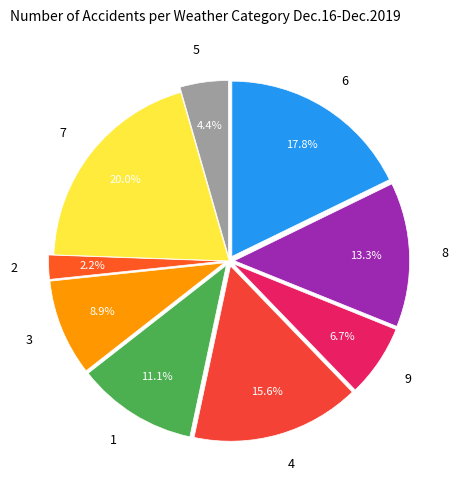

Between 6 and 7, which is larger?

7